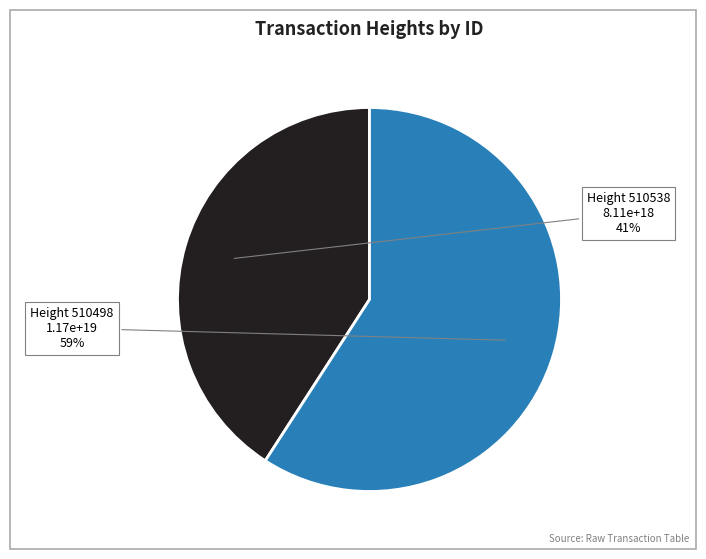

To the nearest percent, what is the difference between the largest and smallest slice percentages?

18%